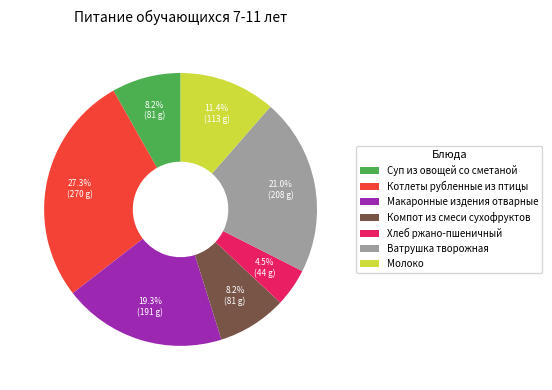

Which slice is the largest?

Котлеты рубленные из птицы